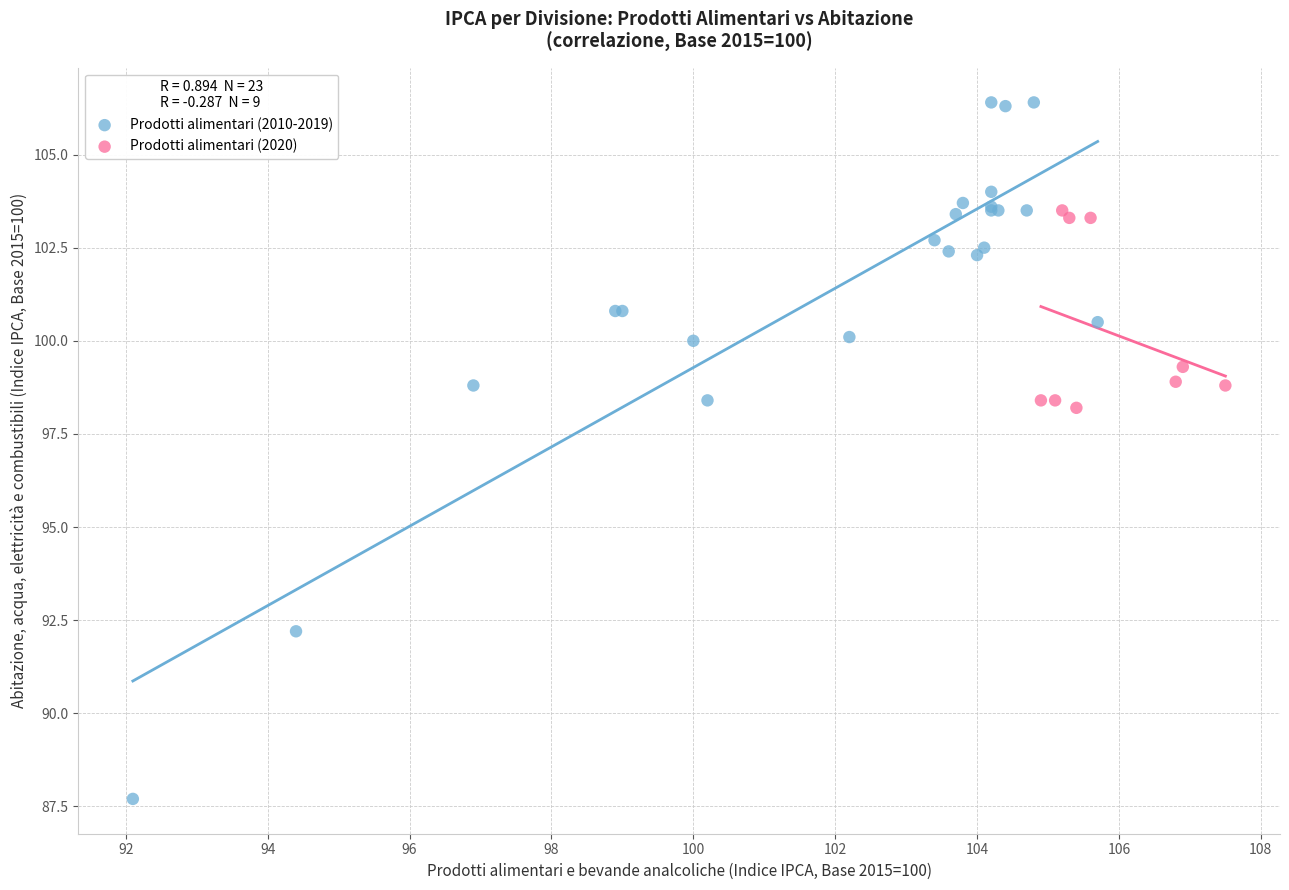

What are all the series names shown in the legend?

Prodotti alimentari (2010-2019), Prodotti alimentari (2020)